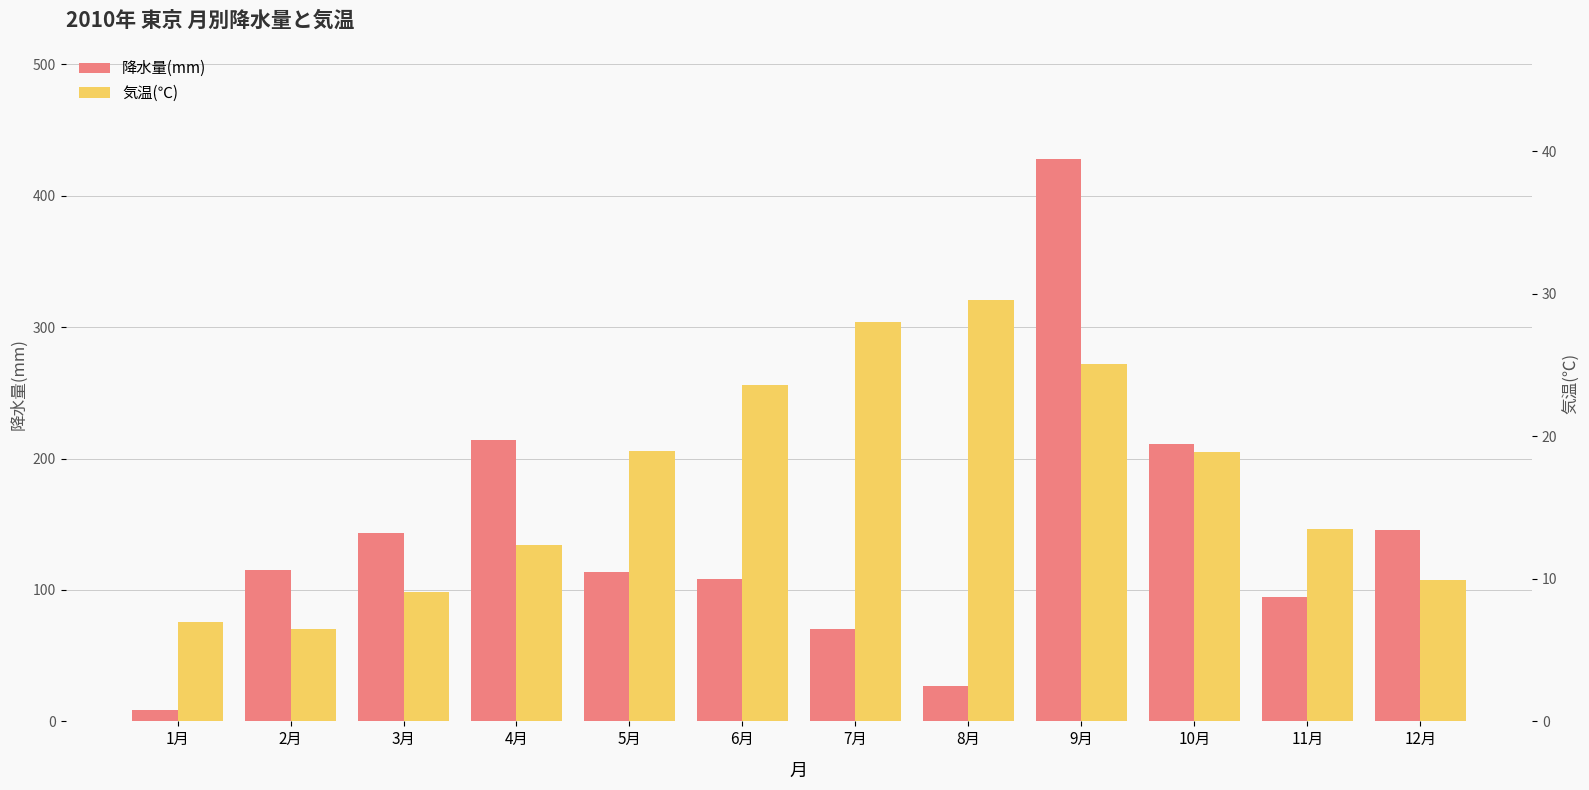

What is the minimum value shown in the chart?

6.5